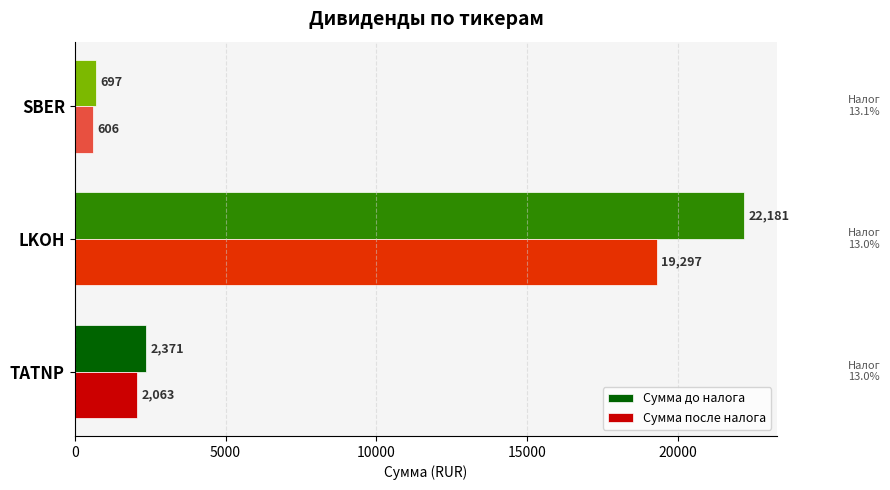

What is the greatest value displayed?

22181.0